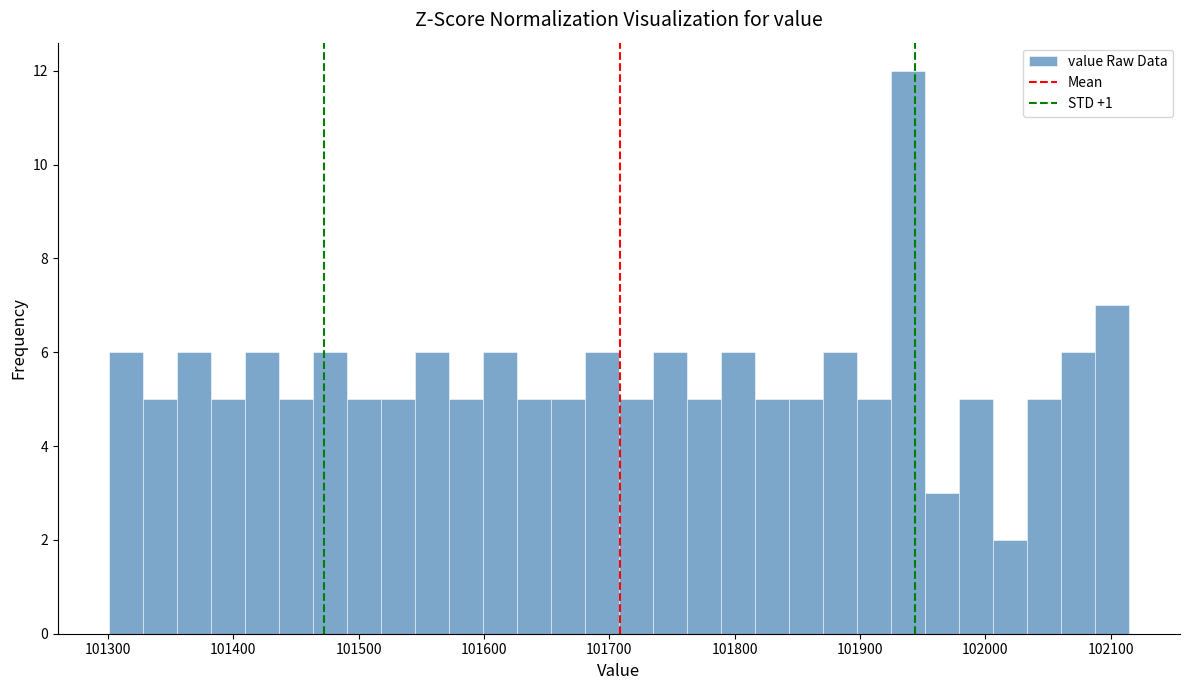

Around what value on the x-axis is the tallest bar? Give the approximate position of its centre, as read against the axis.

101940